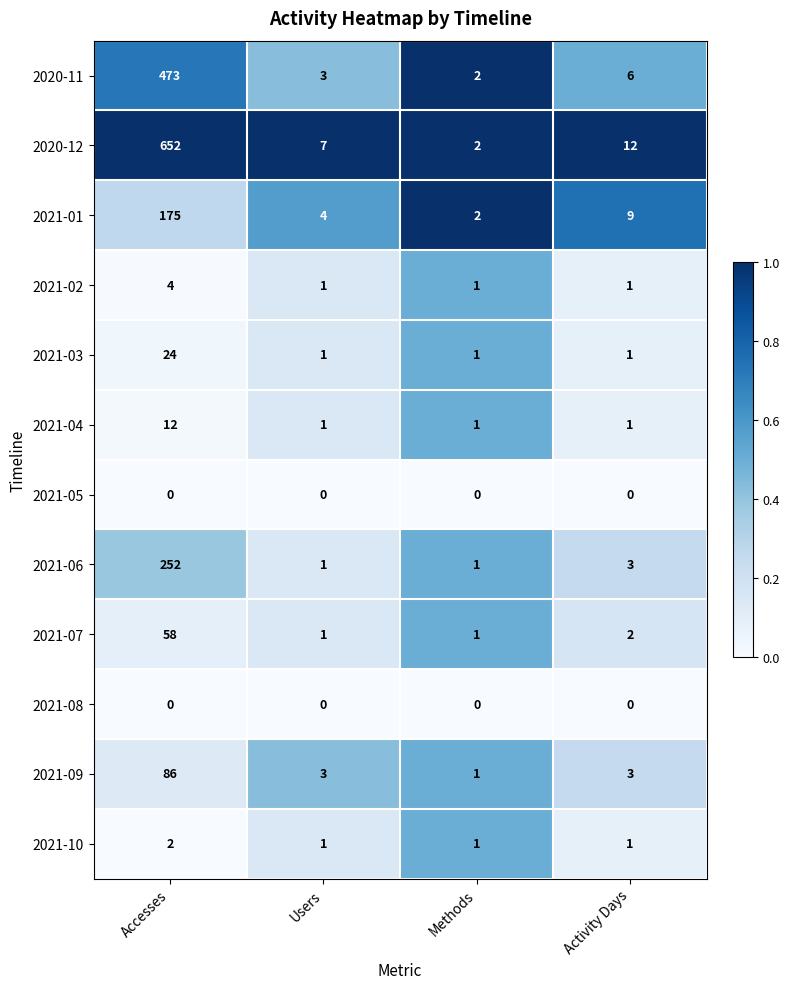

Is it true that 2021-02 equals 2 at Activity Days?

False